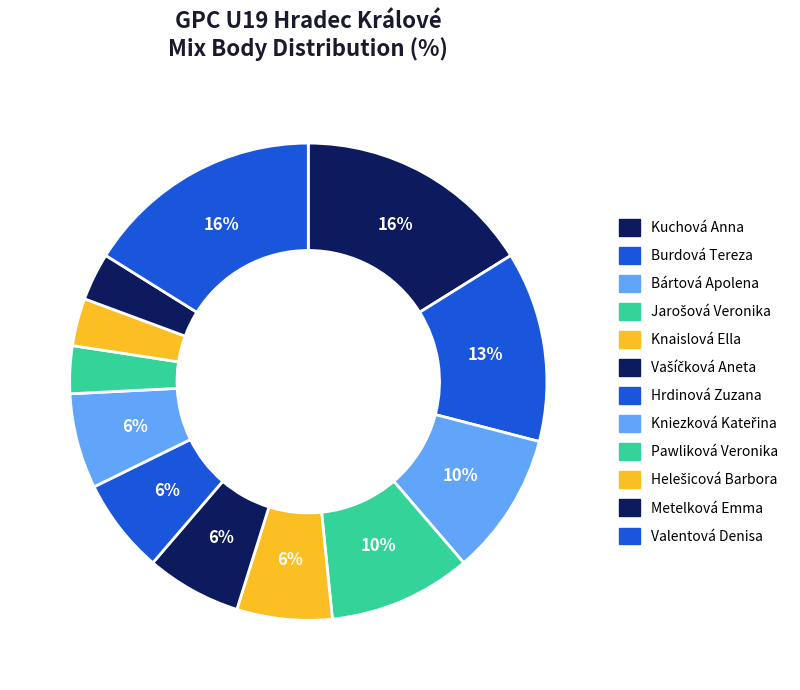

How many segments does this pie chart have?

12